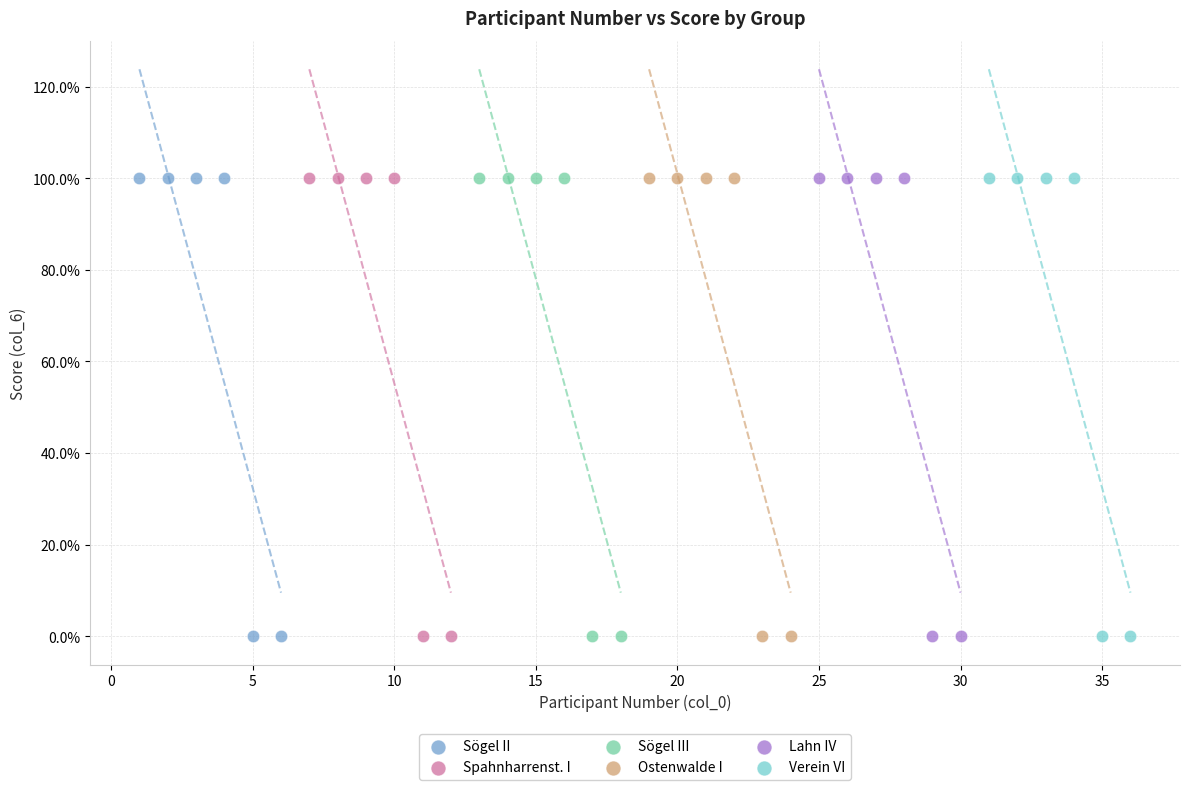

What are all the series names shown in the legend?

Sögel II, Spahnharrenst. I, Sögel III, Ostenwalde I, Lahn IV, Verein VI